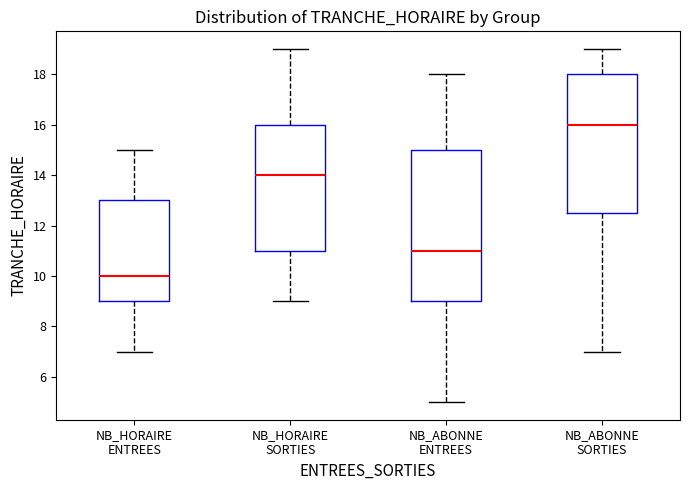

Reading left to right, read every box against the y-axis: the position of its median line, the range the box covers, and the ends of its whiskers. The values are not printed on the chart, so give them approximately, as read against the axis.

NB_HORAIRE ENTREES: median 10.0, box 9.0 to 13.0, whiskers 7.0 to 15.0
NB_HORAIRE SORTIES: median 14.0, box 11.0 to 16.0, whiskers 9.0 to 19.0
NB_ABONNE ENTREES: median 11.0, box 9.0 to 15.0, whiskers 5.0 to 18.0
NB_ABONNE SORTIES: median 16.0, box 12.6 to 18.0, whiskers 7.0 to 19.0